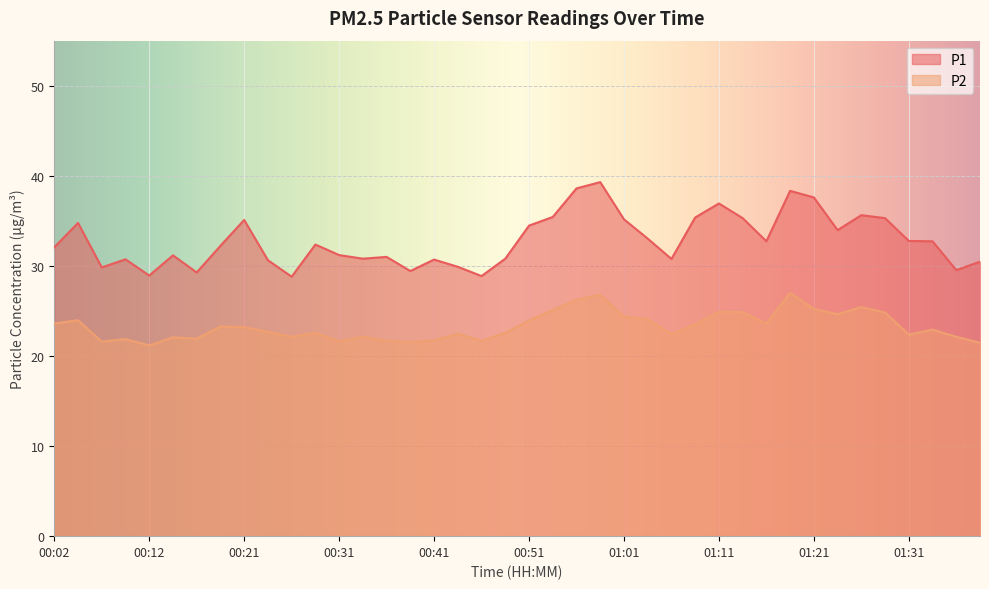

At which category does P2 reach its first local valley?

00:07